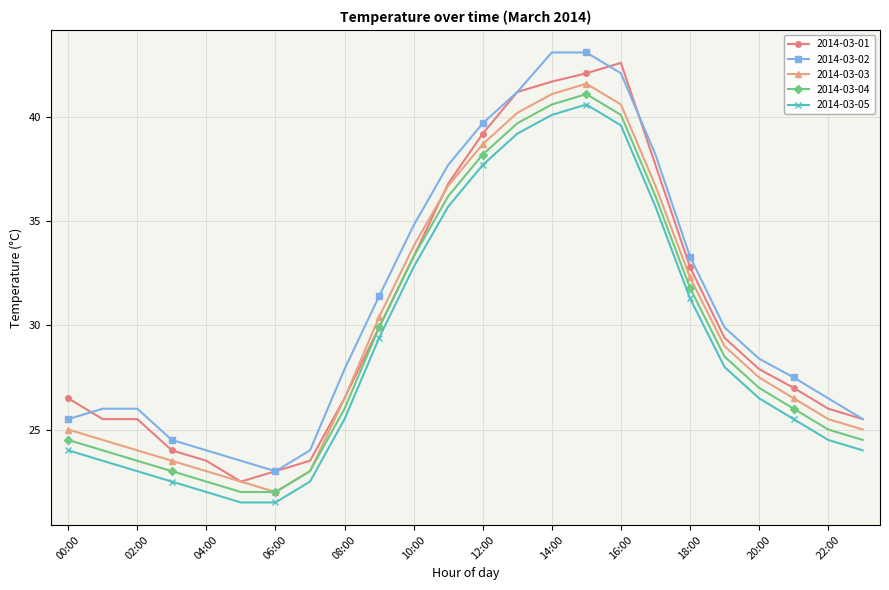

Reading left to right, what are all the values shown in this chart?

2014-03-01: 26.5	25.5	25.5	24.0	23.5	22.5	23.0	23.5	26.5	29.9	33.3	36.8	39.2	41.2	41.7	42.1	42.6	37.7	32.8	29.4	27.9	27.0	26.0	25.5
2014-03-02: 25.5	26.0	26.0	24.5	24.0	23.5	23.0	24.0	27.9	31.4	34.8	37.7	39.7	41.2	43.1	43.1	42.1	38.2	33.3	29.9	28.4	27.5	26.5	25.5
2014-03-03: 25.0	24.5	24.0	23.5	23.0	22.5	22.0	23.0	26.5	30.4	33.8	36.7	38.7	40.2	41.1	41.6	40.6	36.7	32.3	29.0	27.5	26.5	25.5	25.0
2014-03-04: 24.5	24.0	23.5	23.0	22.5	22.0	22.0	23.0	26.0	29.9	33.3	36.2	38.2	39.7	40.6	41.1	40.1	36.2	31.8	28.5	27.0	26.0	25.0	24.5
2014-03-05: 24.0	23.5	23.0	22.5	22.0	21.5	21.5	22.5	25.5	29.4	32.8	35.7	37.7	39.2	40.1	40.6	39.6	35.7	31.3	28.0	26.5	25.5	24.5	24.0